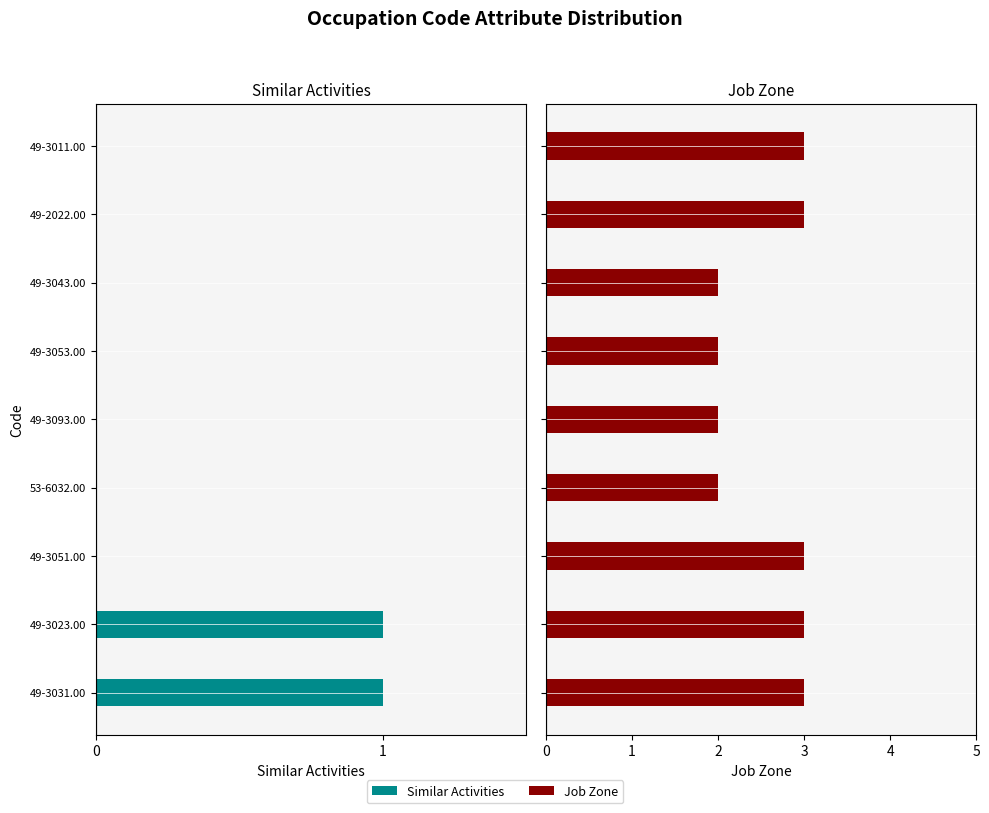

The value of Similar Activities at 49-3023.00 is 0. True or false?

False